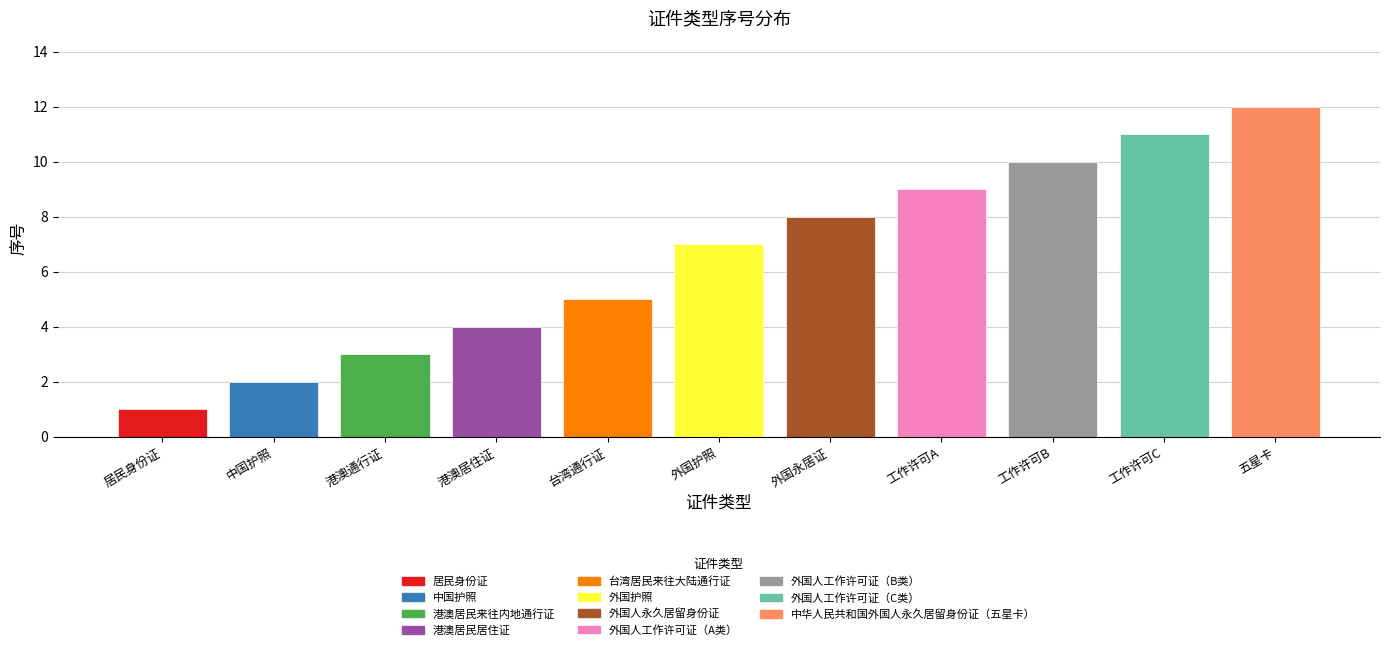

How many values are below 7?

5